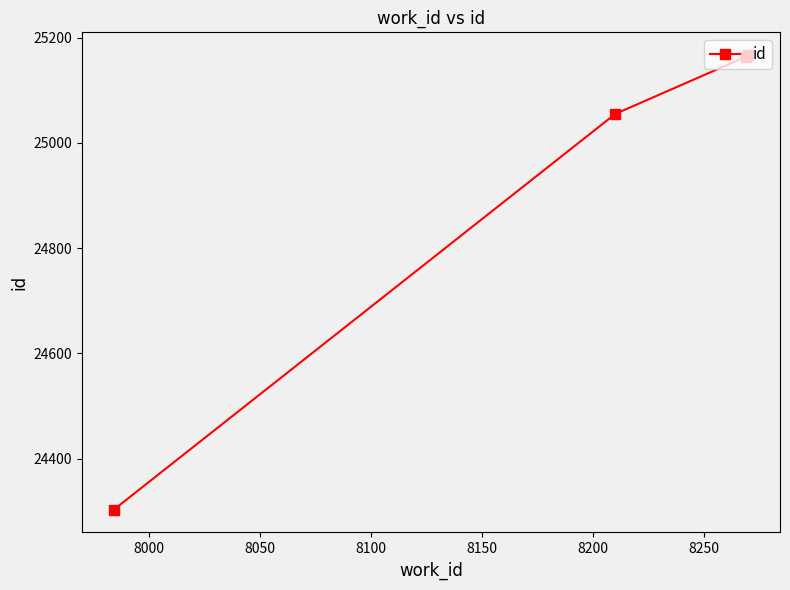

True or false: there are more than 2 points higher than both neighbors.

False